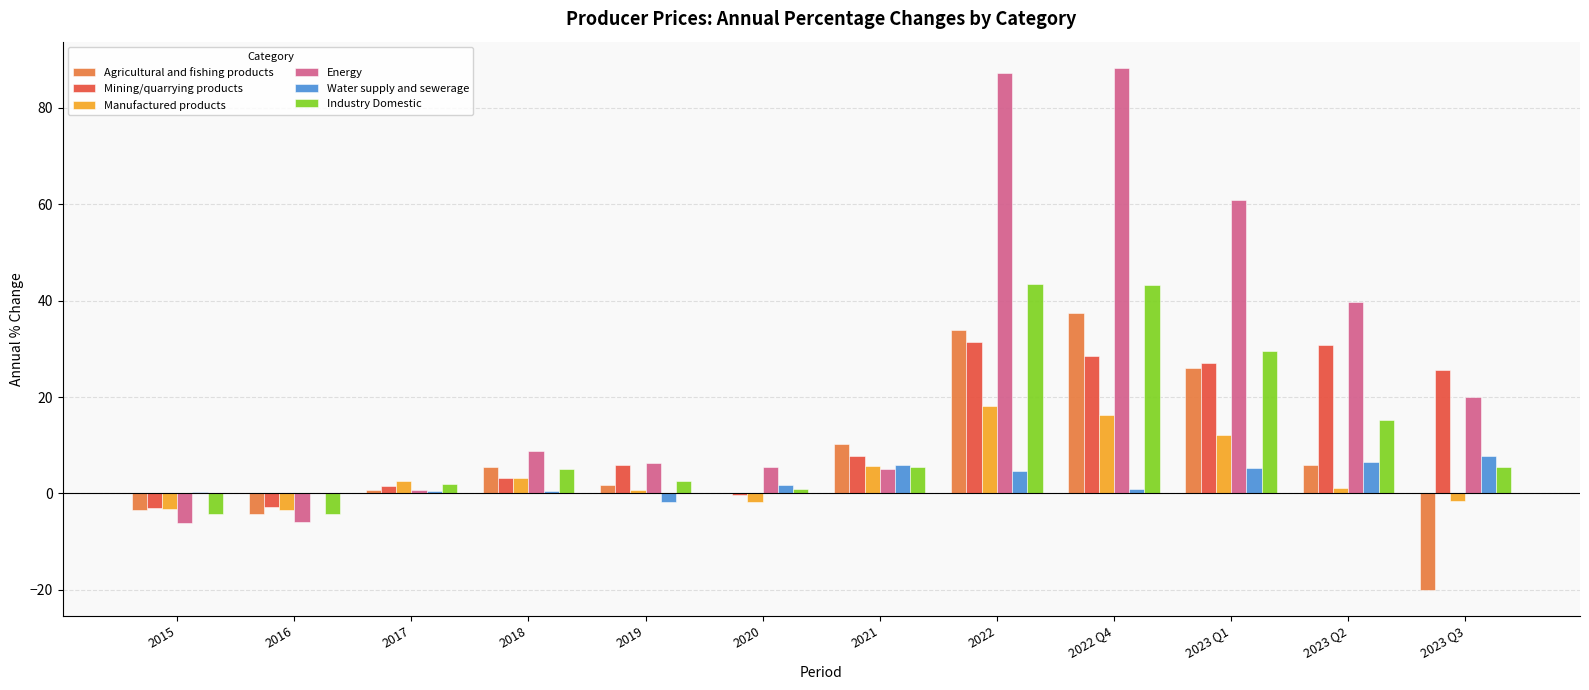

Are the bars grouped side by side (vs. stacked)?

Yes